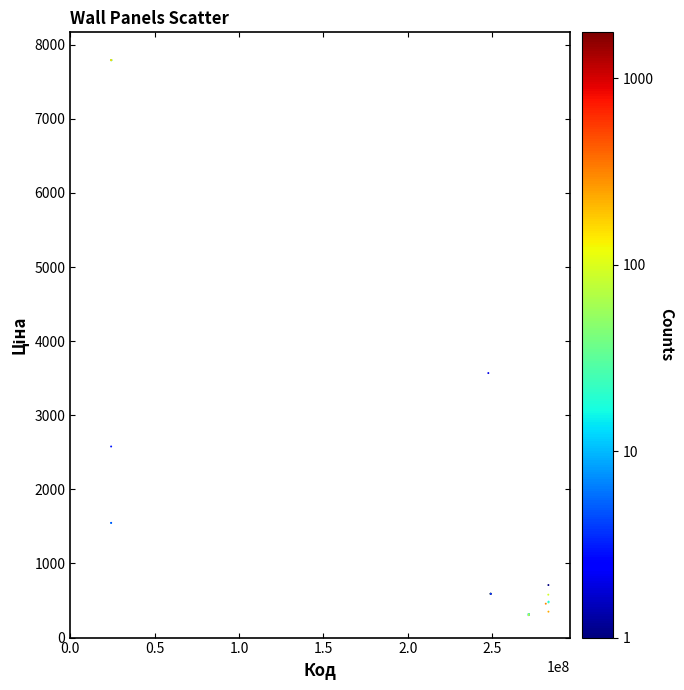

What Y value in the scatter plot is closest to 4048?

3569.6